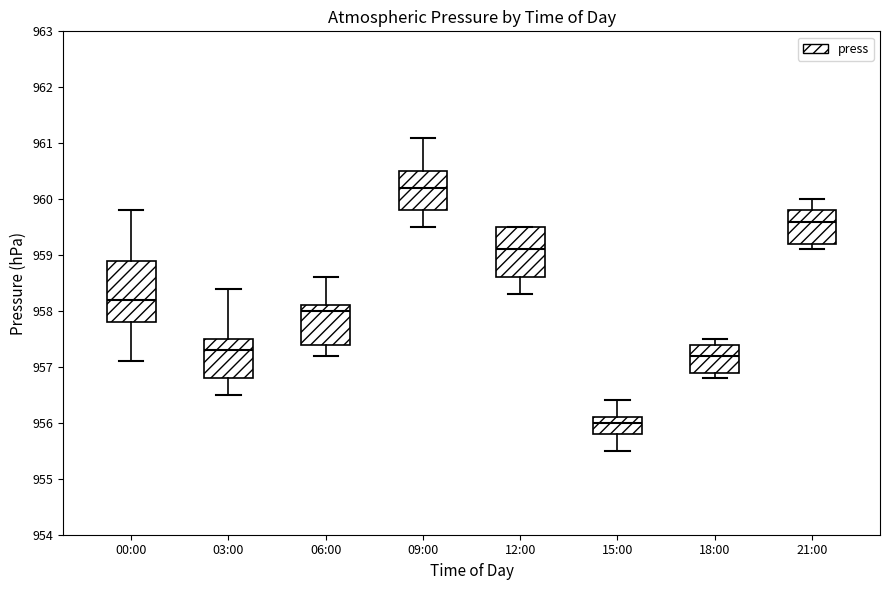

Which box has the lowest median line?

15:00